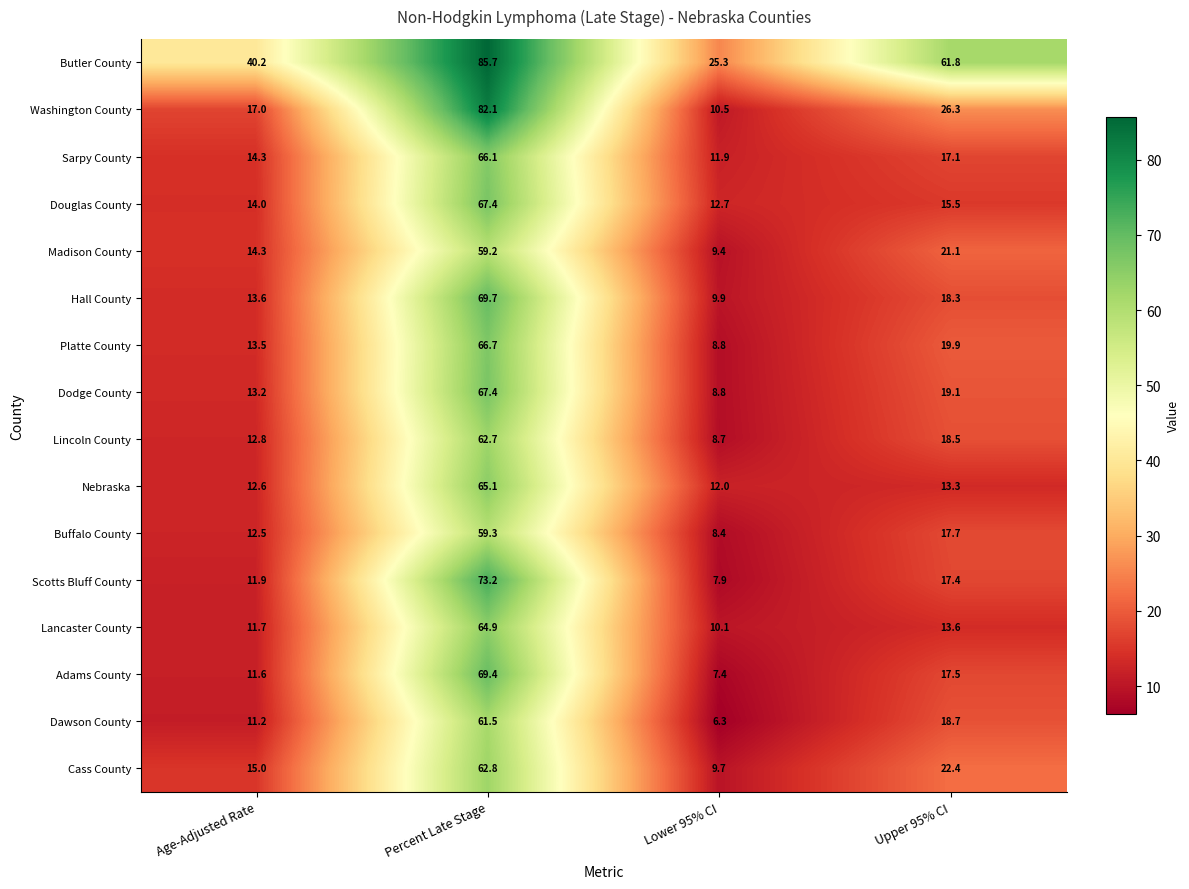

At which label is Nebraska closest to 38?

Upper 95% CI